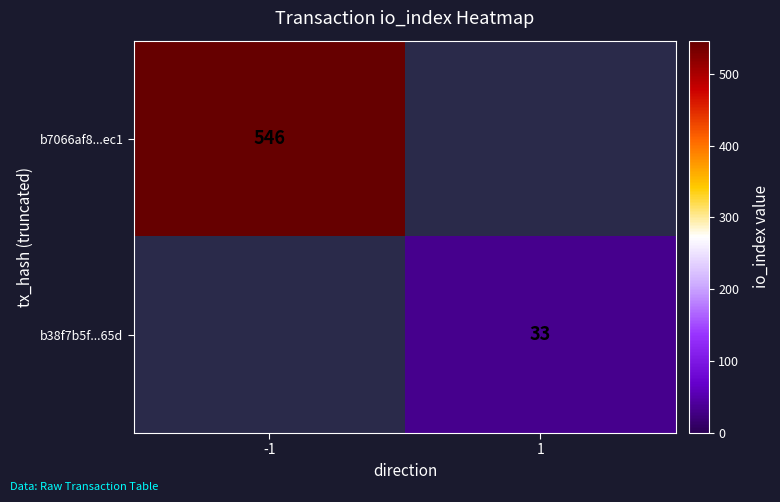

The b7066af8...ec1 series shows 713 at -1. True or false?

False